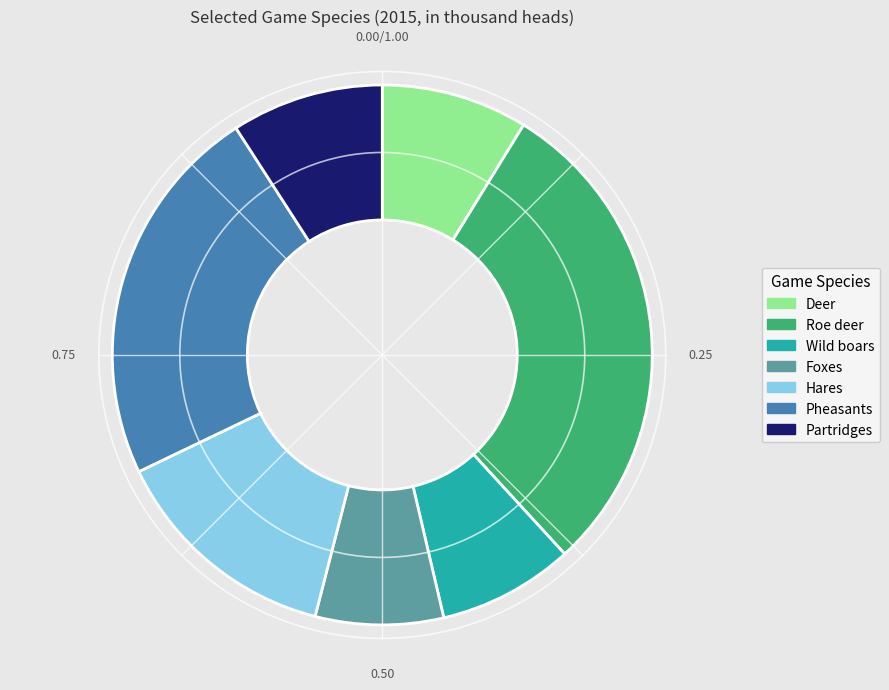

True or false: Deer accounts for 1% of the total.

False